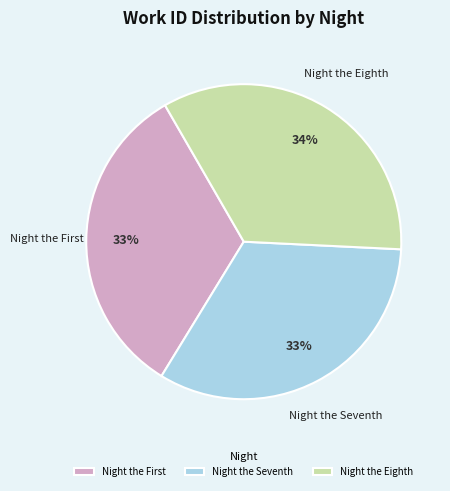

Which slice is the largest?

Night the Eighth